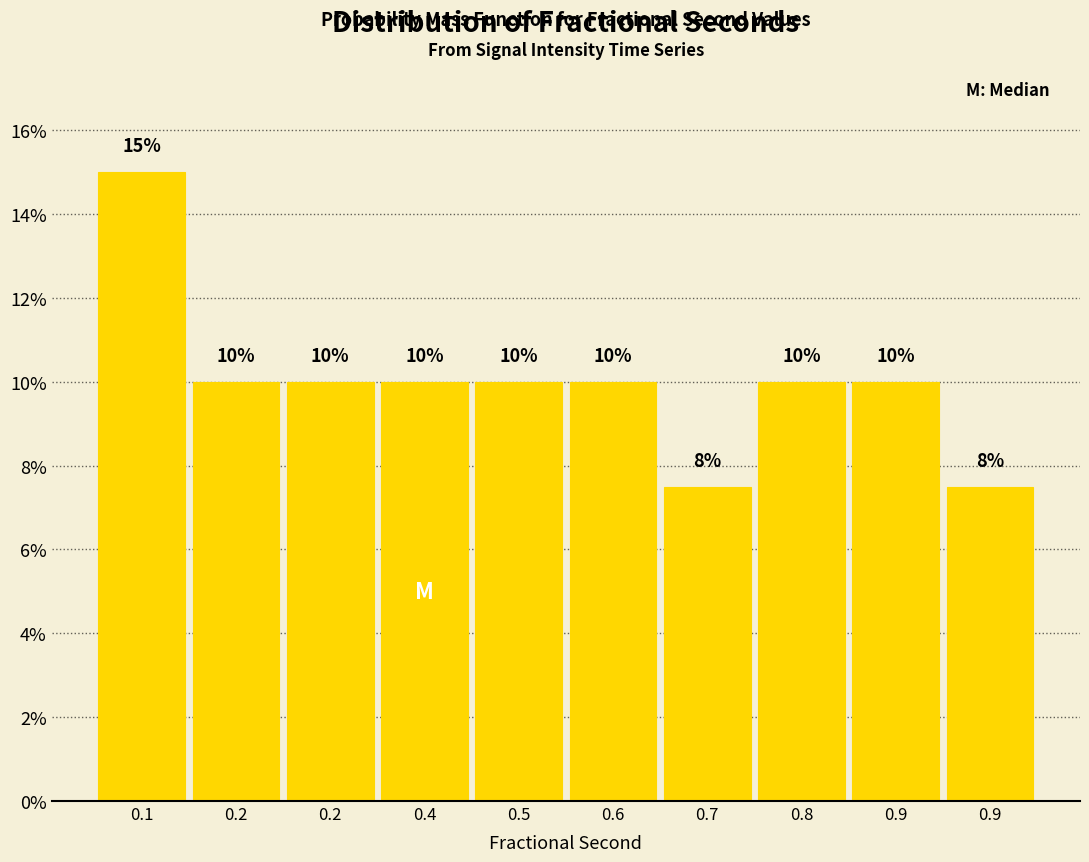

Are the bars horizontal?

No